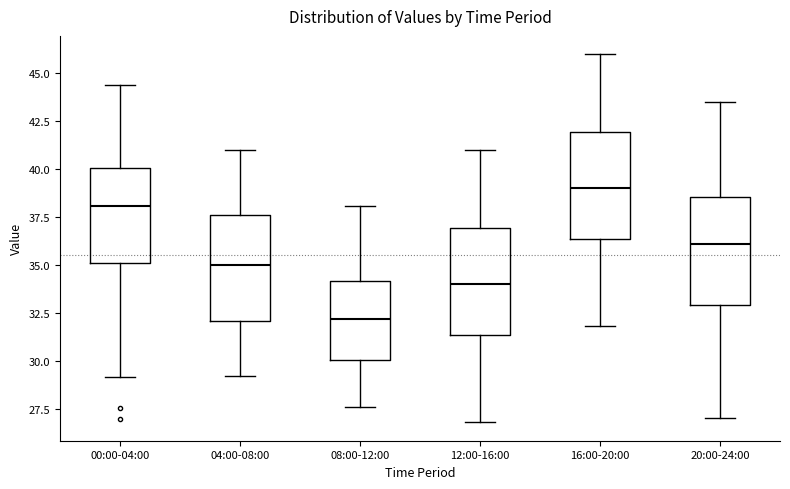

Where does the upper whisker of the box for 16:00-20:00 end on the y-axis? The values are not printed on the chart, so give them approximately, as read against the axis.

46.0